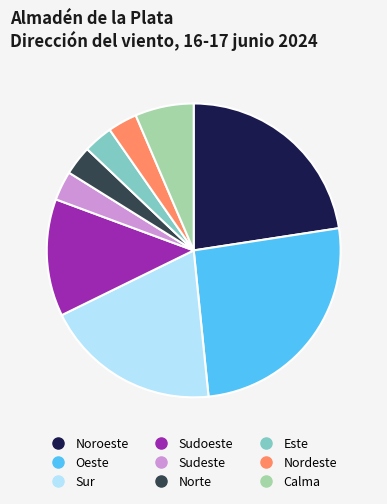

True or false: Sur accounts for 19% of the total.

True